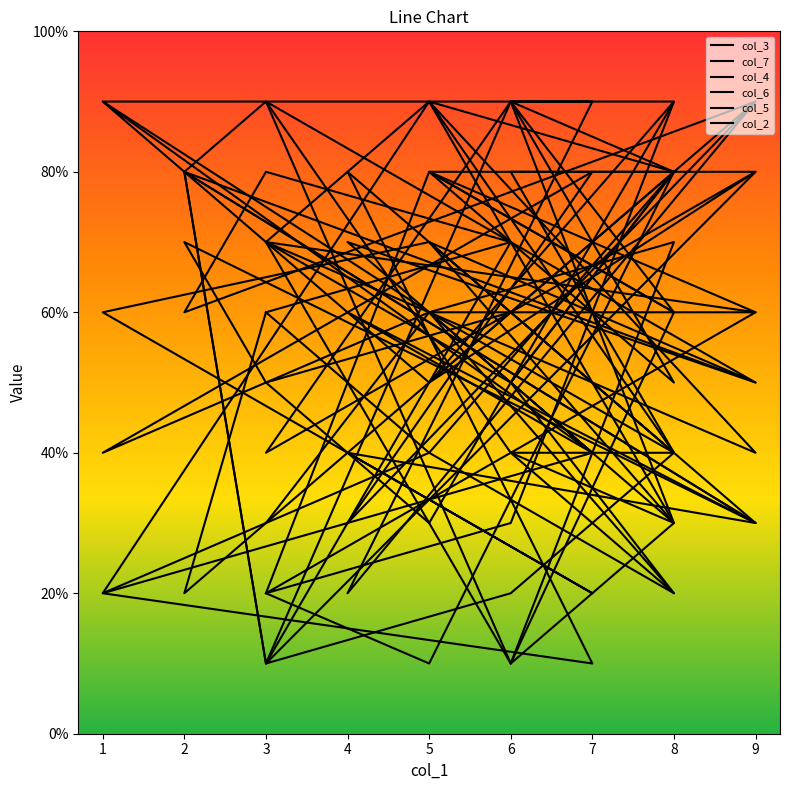

Reading left to right, list all the values displayed in this chart.

col_3: 3	6	2	5	8	5	8	4	9	3	7	6	2	4	3	8	9	1
col_7: 5	3	9	9	6	8	6	7	1	7	6	9	9	2	9	6	8	7
col_4: 7	9	4	4	3	6	6	2	3	9	5	9	4	7	5	8	1	9
col_6: 2	1	8	8	4	7	5	9	4	2	4	2	1	8	3	7	5	6
col_5: 6	4	8	9	5	8	8	1	2	4	6	4	8	3	9	2	6	7
col_2: 2	8	6	1	3	9	4	7	5	8	9	2	4	6	3	8	1	7